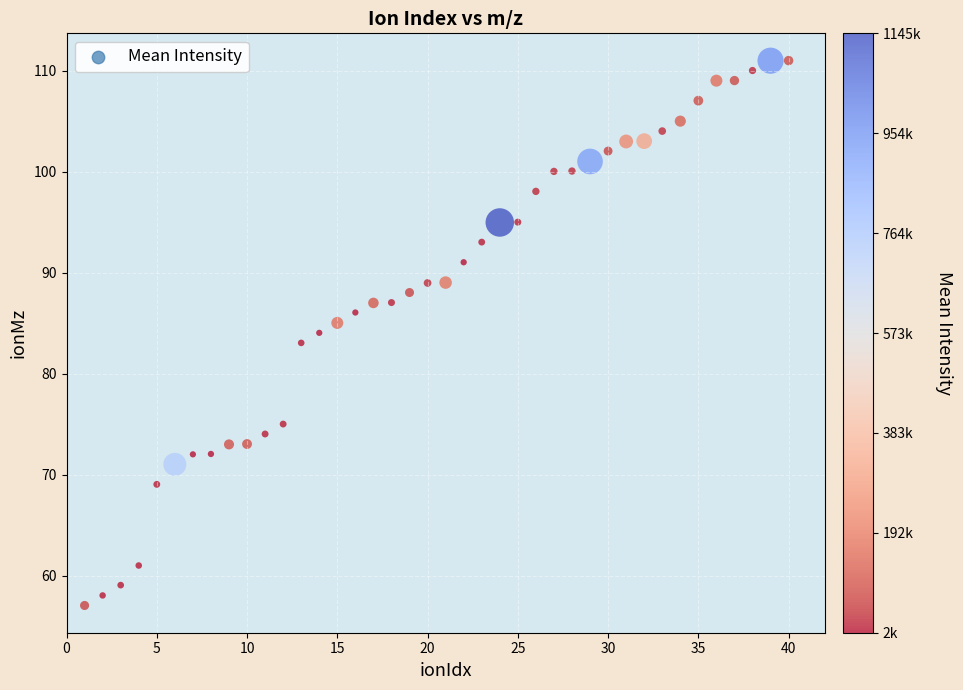

What is the range of Y values (max minus min)?

54.0